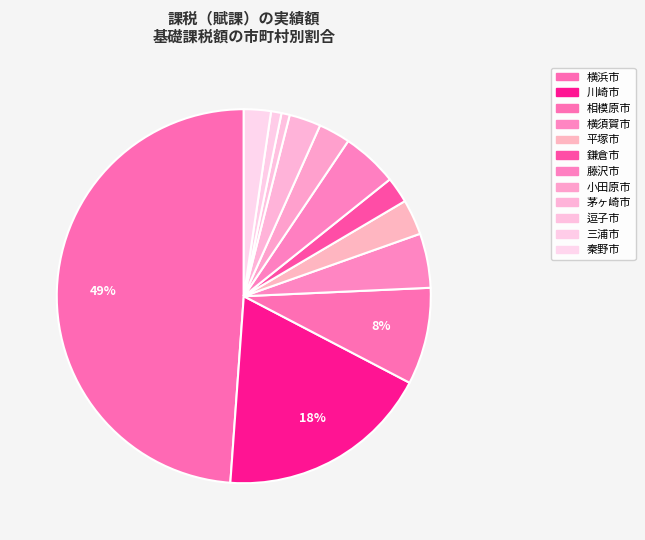

How many segments does this pie chart have?

12